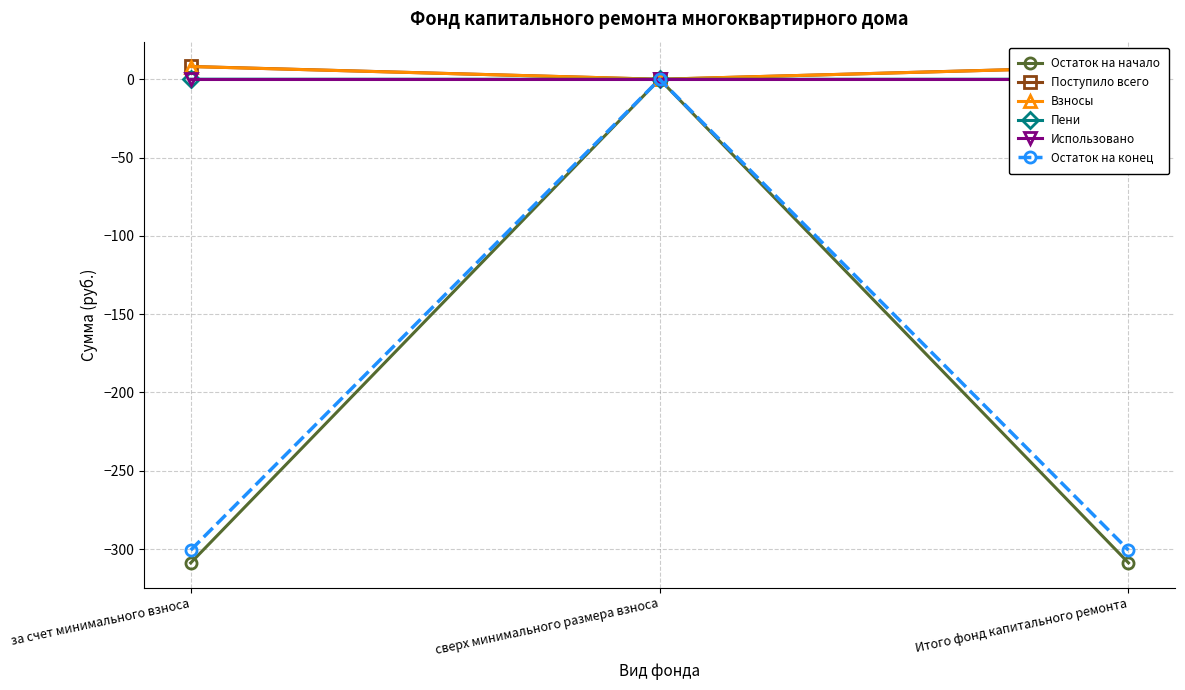

Which series has the largest range (max minus min)?

Остаток на начало